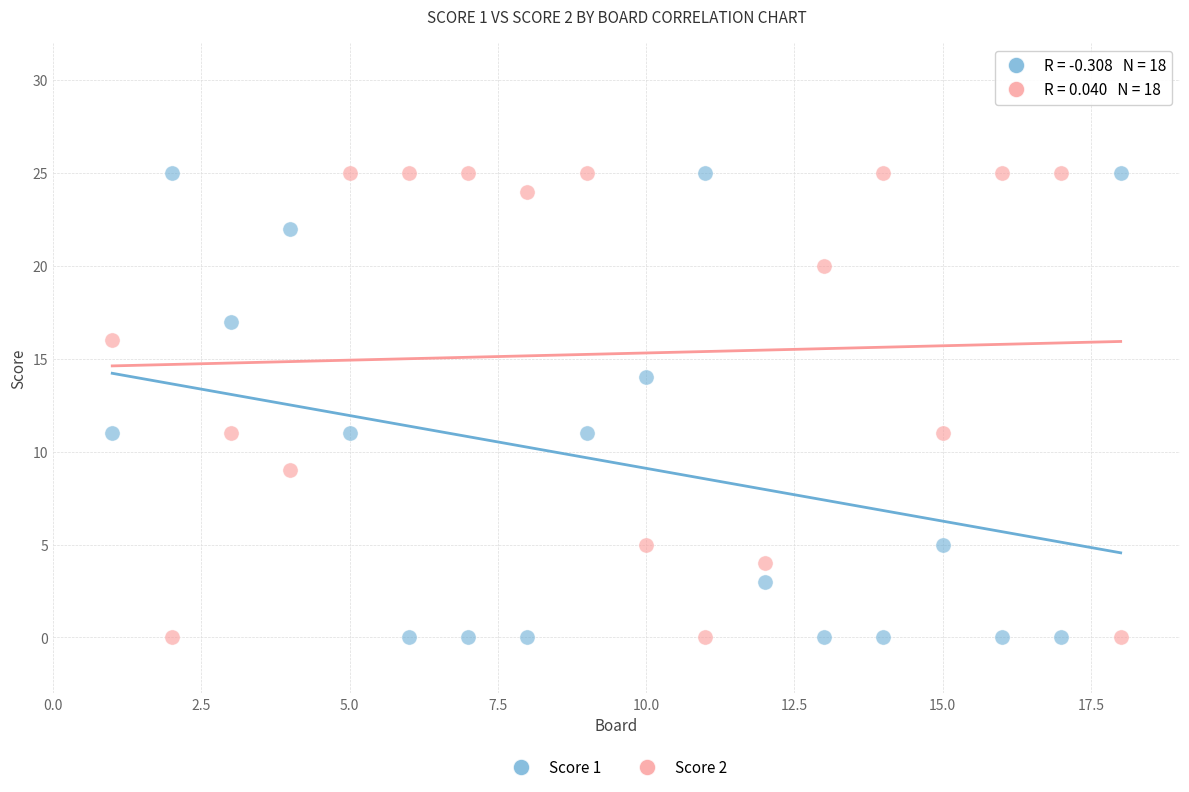

What are all the series names shown in the legend?

Score 1, Score 2